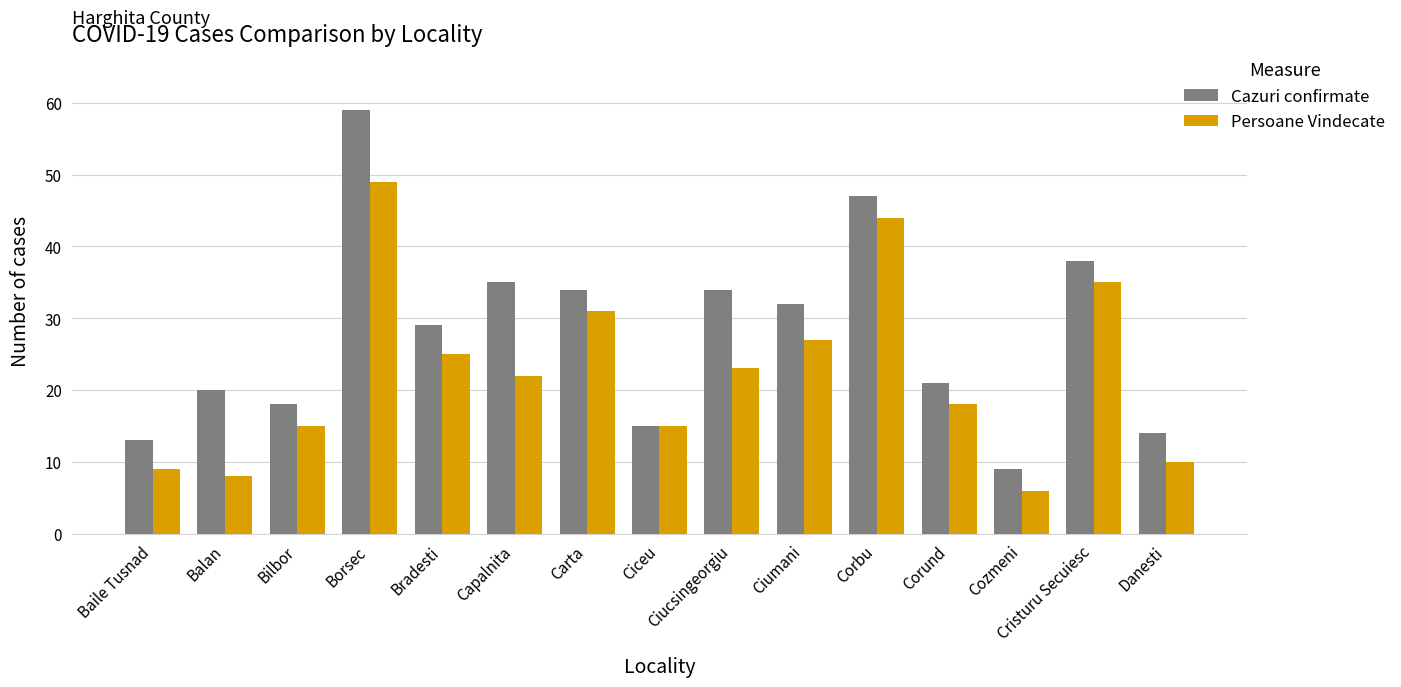

What is the difference between the highest and lowest values at Balan?

12